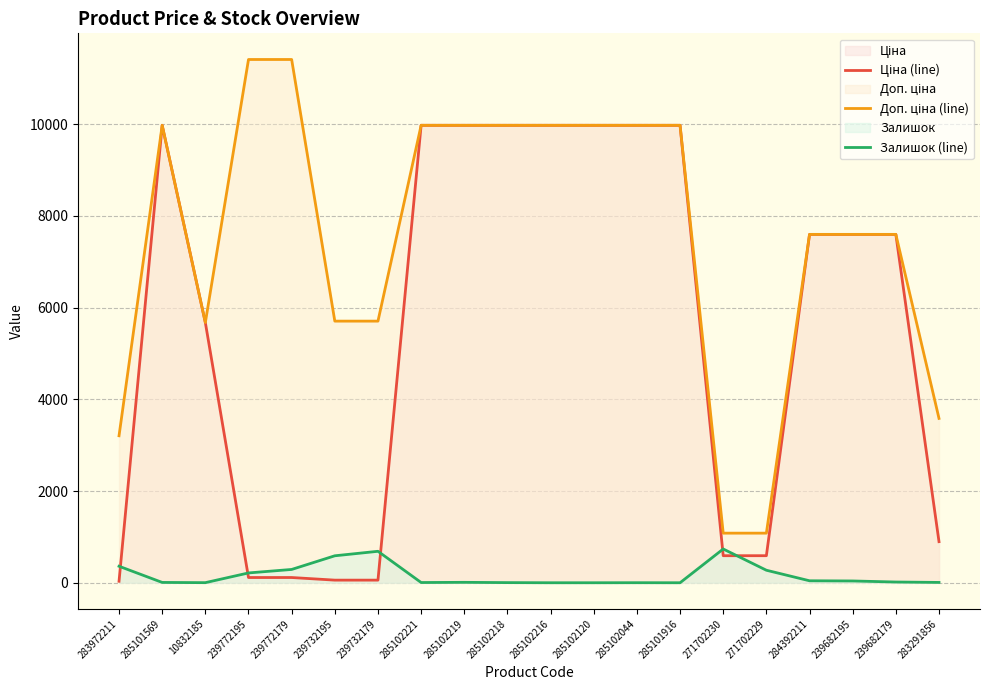

At which category is the sum across all series the highest?

285102219